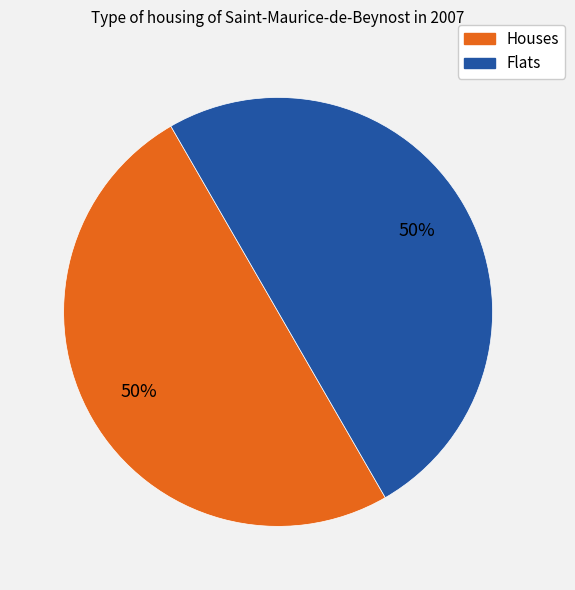

To the nearest percent, what is the combined percentage of Flats and Houses?

100%